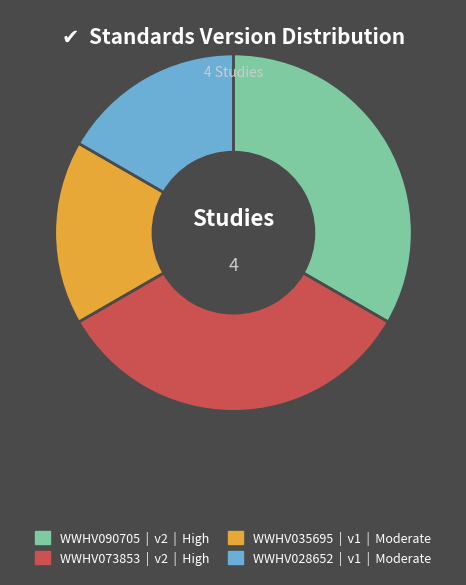

Is it true that WWHV073853 is 24% of the pie?

False